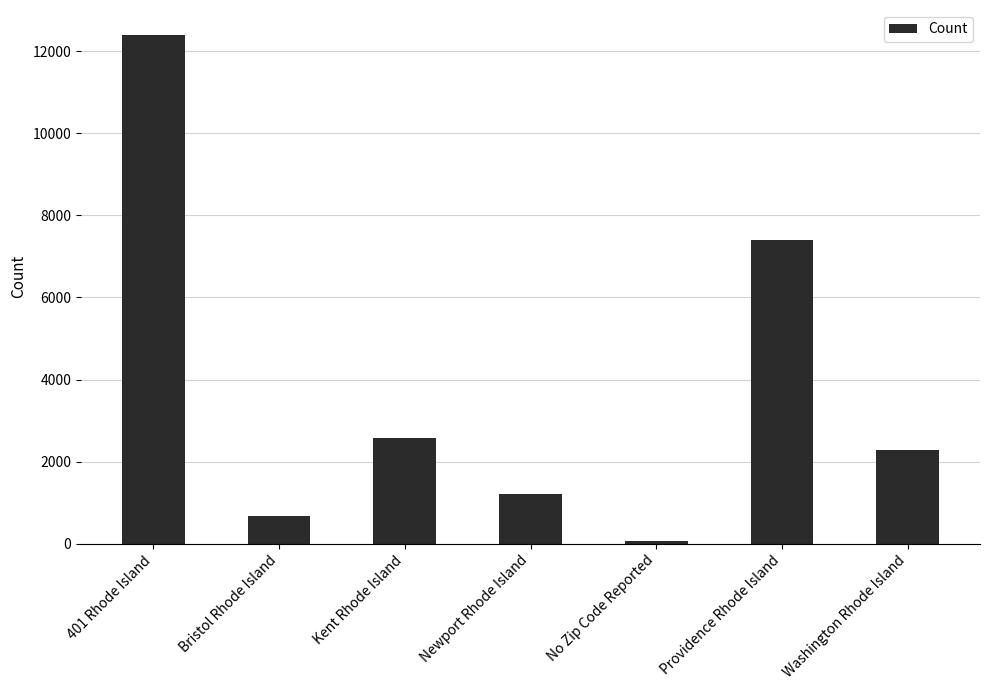

Reading left to right, transcribe all the data shown in this chart.

401 Rhode Island=12384	Bristol Rhode Island=679	Kent Rhode Island=2567	Newport Rhode Island=1199	No Zip Code Reported=70	Providence Rhode Island=7402	Washington Rhode Island=2289